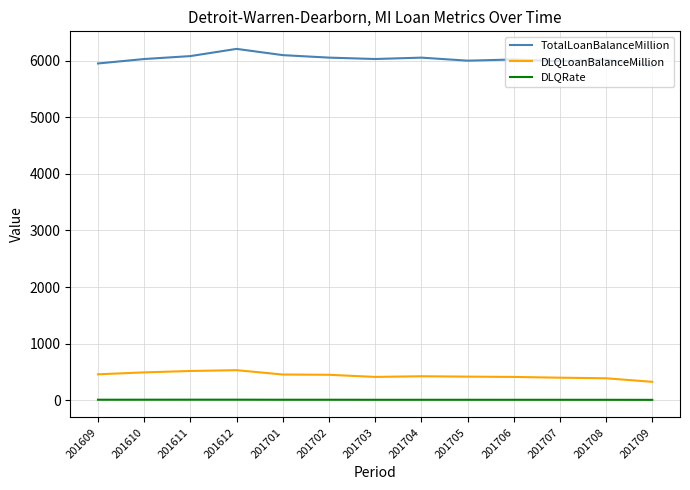

Does the chart have visible grid lines?

Yes